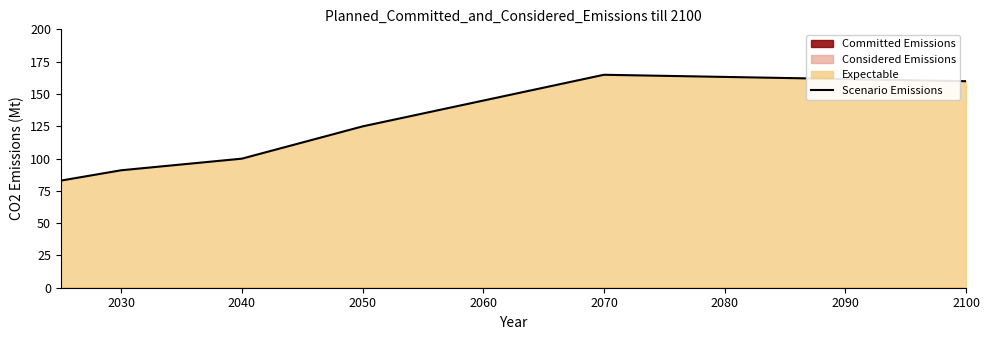

Is it true that the value at 2040 is 171.1?

False